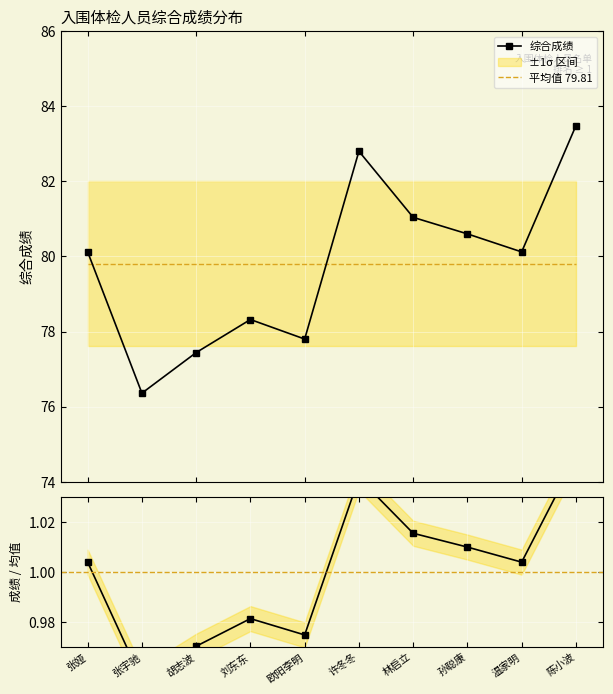

Reading left to right, transcribe all the data shown in this chart.

综合成绩: 80.1	76.4	77.4	78.3	77.8	82.8	81.0	80.6	80.1	83.5
平均值 79.81: 79.8	79.8	79.8	79.8	79.8	79.8	79.8	79.8	79.8	79.8
成绩 / 均值: 1.0	1.0	1.0	1.0	1.0	1.0	1.0	1.0	1.0	1.0